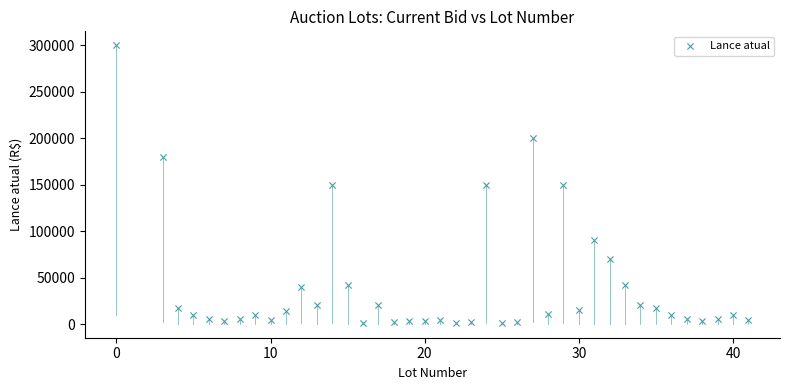

What is the range of X values (max minus min)?

41